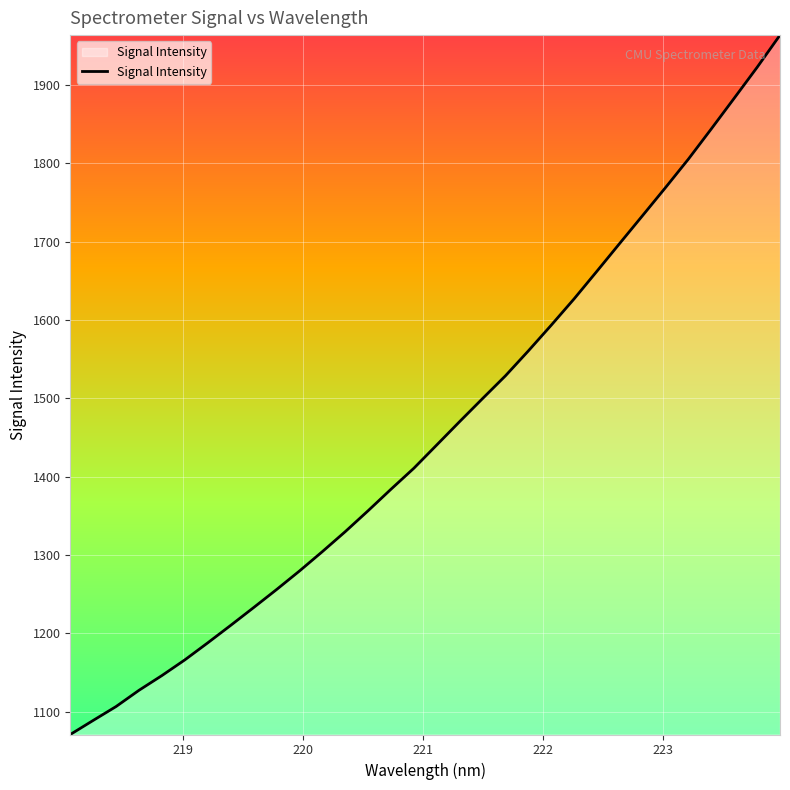

What is the maximum value shown in the chart?

1963.5